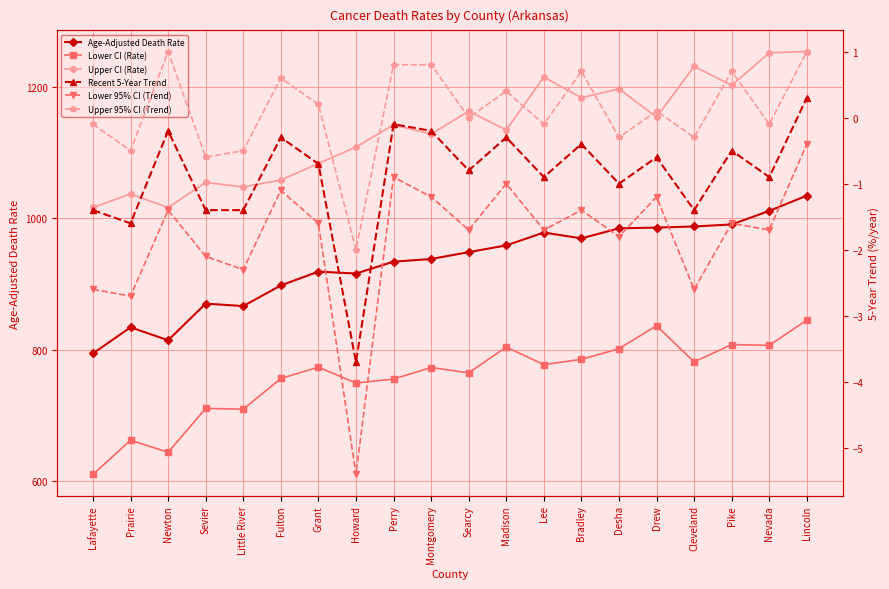

Reading left to right, extract all data points from this chart.

Age-Adjusted Death Rate: Lafayette=794.1	Prairie=833.9	Newton=814.2	Sevier=869.9	Little River=866.2	Fulton=897.6	Grant=918.6	Howard=915.7	Perry=933.8	Montgomery=937.8	Searcy=948.3	Madison=958.5	Lee=978.1	Bradley=969.2	Desha=984.5	Drew=985.6	Cleveland=987.3	Pike=990.4	Nevada=1011.0	Lincoln=1034.3
Lower CI (Rate): Lafayette=610.0	Prairie=662.1	Newton=643.7	Sevier=710.5	Little River=709.3	Fulton=756.0	Grant=773.3	Howard=749.1	Perry=755.2	Montgomery=772.7	Searcy=764.6	Madison=803.8	Lee=777.1	Bradley=785.1	Desha=801.3	Drew=836.3	Cleveland=781.3	Pike=807.6	Nevada=806.5	Lincoln=844.8
Upper CI (Rate): Lafayette=1016.3	Prairie=1036.7	Newton=1016.1	Sevier=1054.3	Little River=1047.4	Fulton=1058.0	Grant=1083.1	Howard=1108.1	Perry=1142.0	Montgomery=1127.8	Searcy=1162.7	Madison=1134.0	Lee=1214.7	Bradley=1183.2	Desha=1196.7	Drew=1153.7	Cleveland=1230.9	Pike=1202.1	Nevada=1251.6	Lincoln=1253.5
Recent 5-Year Trend: Lafayette=-1.4	Prairie=-1.6	Newton=-0.2	Sevier=-1.4	Little River=-1.4	Fulton=-0.3	Grant=-0.7	Howard=-3.7	Perry=-0.1	Montgomery=-0.2	Searcy=-0.8	Madison=-0.3	Lee=-0.9	Bradley=-0.4	Desha=-1.0	Drew=-0.6	Cleveland=-1.4	Pike=-0.5	Nevada=-0.9	Lincoln=0.3
Lower 95% CI (Trend): Lafayette=-2.6	Prairie=-2.7	Newton=-1.4	Sevier=-2.1	Little River=-2.3	Fulton=-1.1	Grant=-1.6	Howard=-5.4	Perry=-0.9	Montgomery=-1.2	Searcy=-1.7	Madison=-1.0	Lee=-1.7	Bradley=-1.4	Desha=-1.8	Drew=-1.2	Cleveland=-2.6	Pike=-1.6	Nevada=-1.7	Lincoln=-0.4
Upper 95% CI (Trend): Lafayette=-0.1	Prairie=-0.5	Newton=1.0	Sevier=-0.6	Little River=-0.5	Fulton=0.6	Grant=0.2	Howard=-2.0	Perry=0.8	Montgomery=0.8	Searcy=0.0	Madison=0.4	Lee=-0.1	Bradley=0.7	Desha=-0.3	Drew=0.1	Cleveland=-0.3	Pike=0.7	Nevada=-0.1	Lincoln=1.0